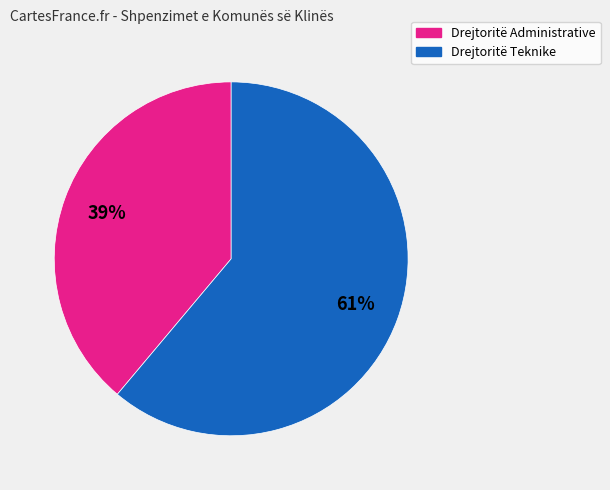

Is there any slice that represents more than half of the pie?

Yes